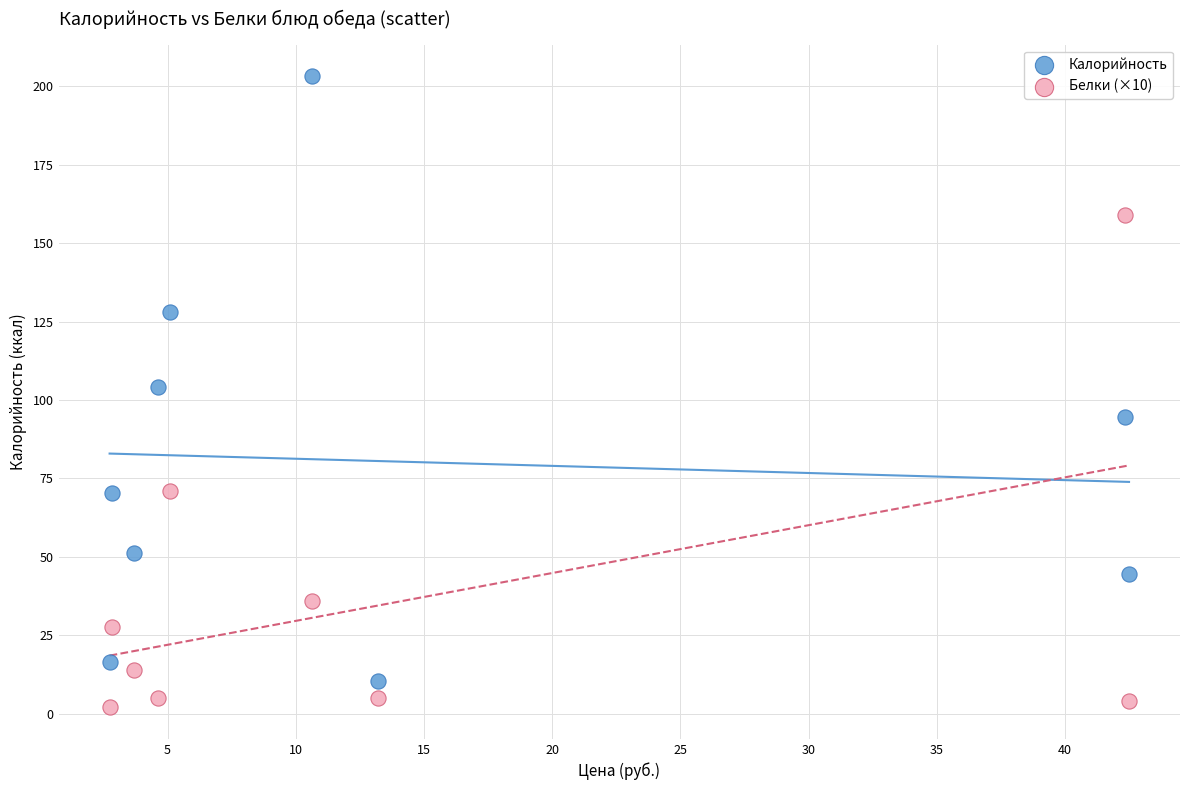

Across all data points, what is the range of X values (max minus min)?

39.8